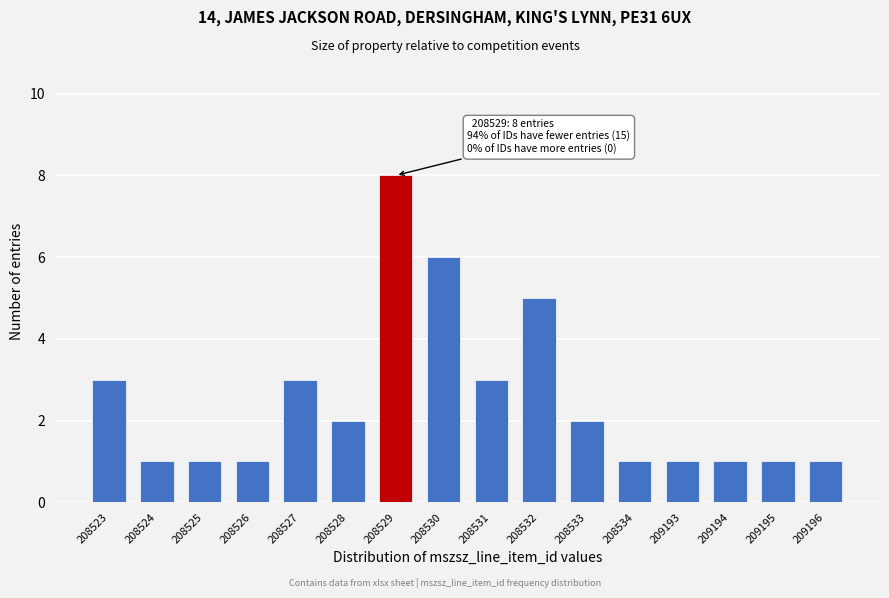

Reading left to right, extract all data points from this chart.

208523=3	208524=1	208525=1	208526=1	208527=3	208528=2	208529=8	208530=6	208531=3	208532=5	208533=2	208534=1	209193=1	209194=1	209195=1	209196=1